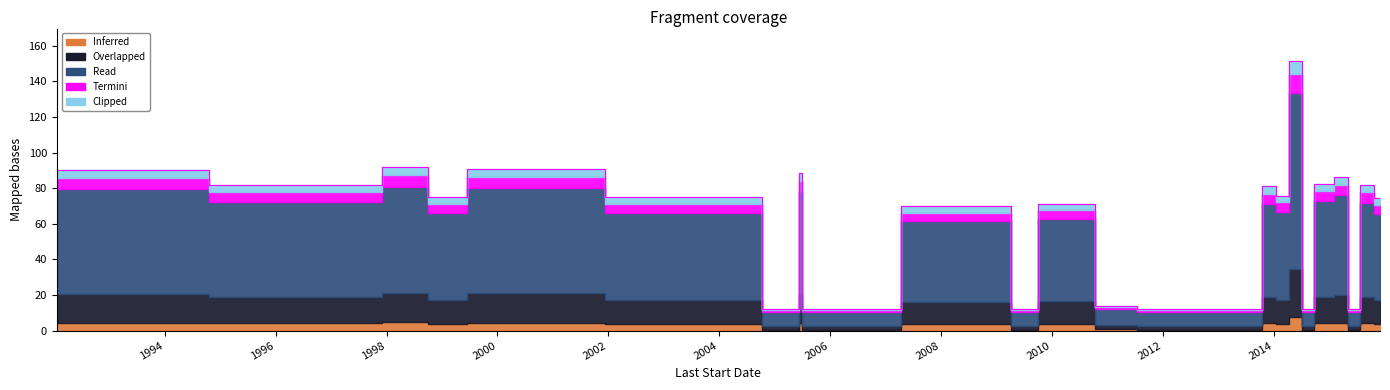

How many interior local valleys (lower than both neighbors) does the data have?

5